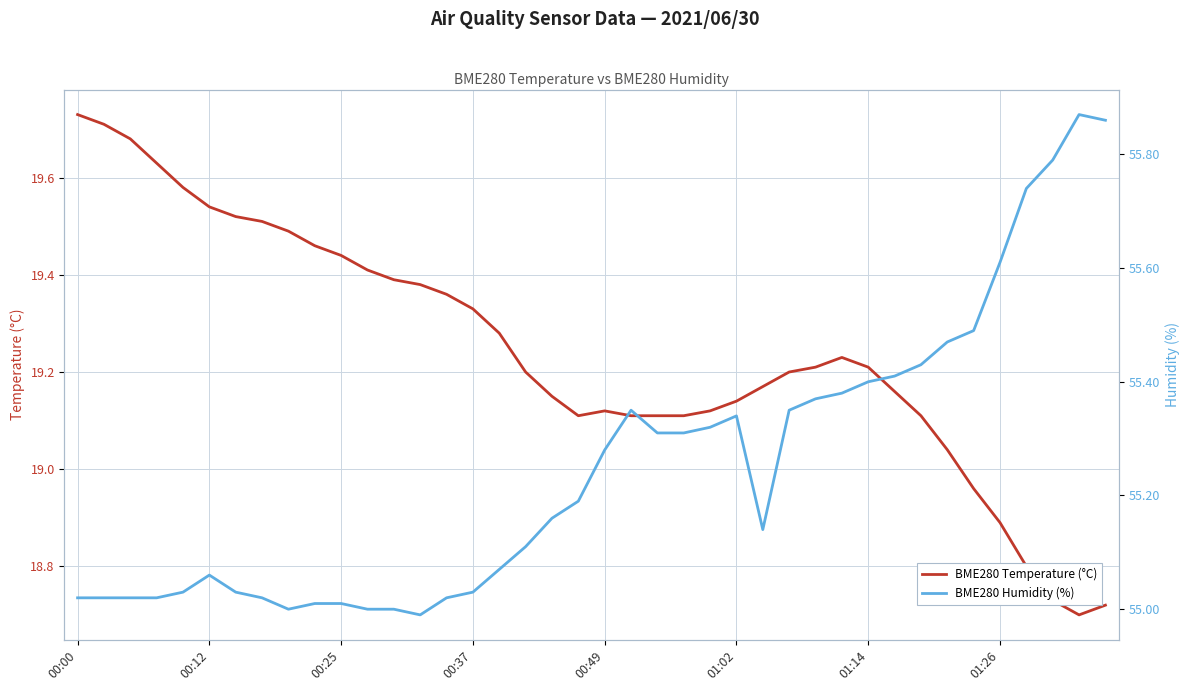

True or false: BME280 Temperature (°C) and BME280 Humidity (%) intersect in this chart.

False